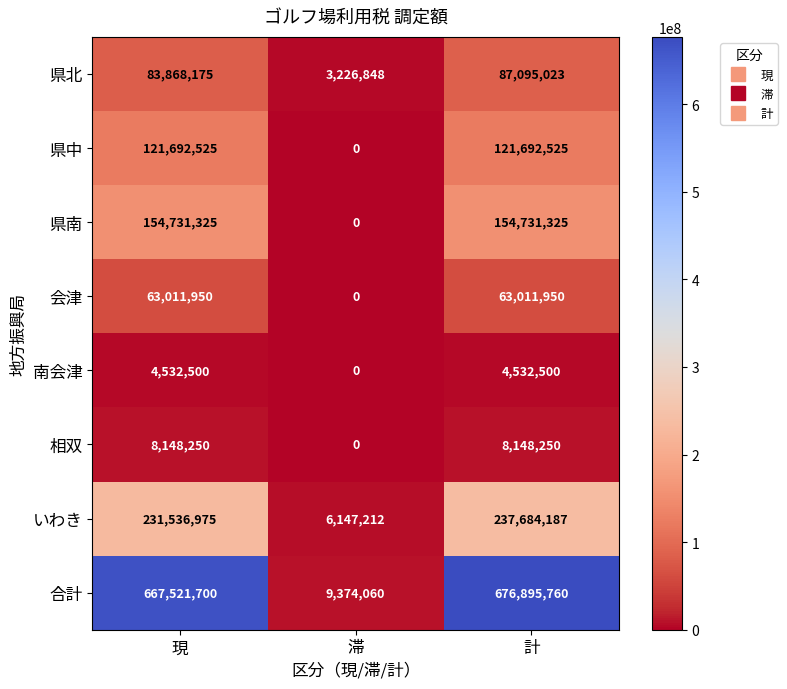

At how many categories does at least one series exceed 439190290?

2